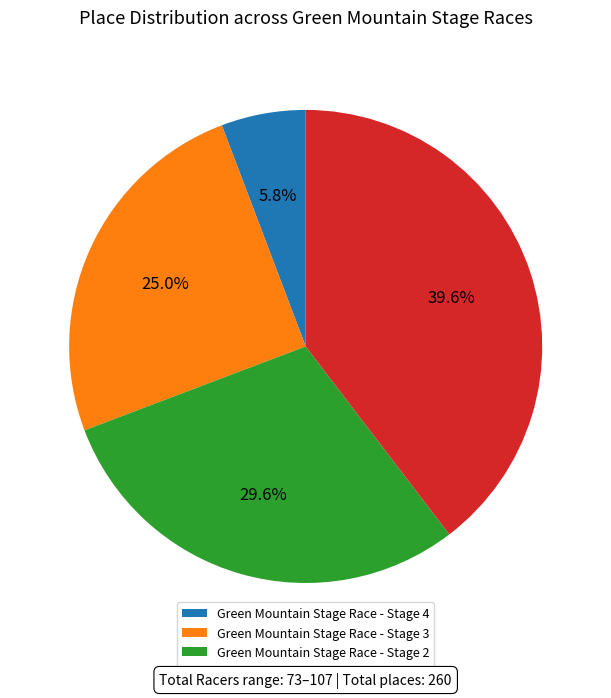

Which has a higher value, Green Mountain Stage Race - Stage 3 or Green Mountain Stage Race - Stage 2?

Green Mountain Stage Race - Stage 2